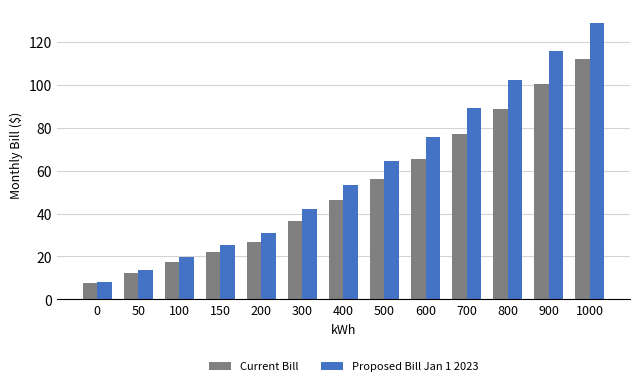

What is the difference between the highest and lowest values at 900?

15.0